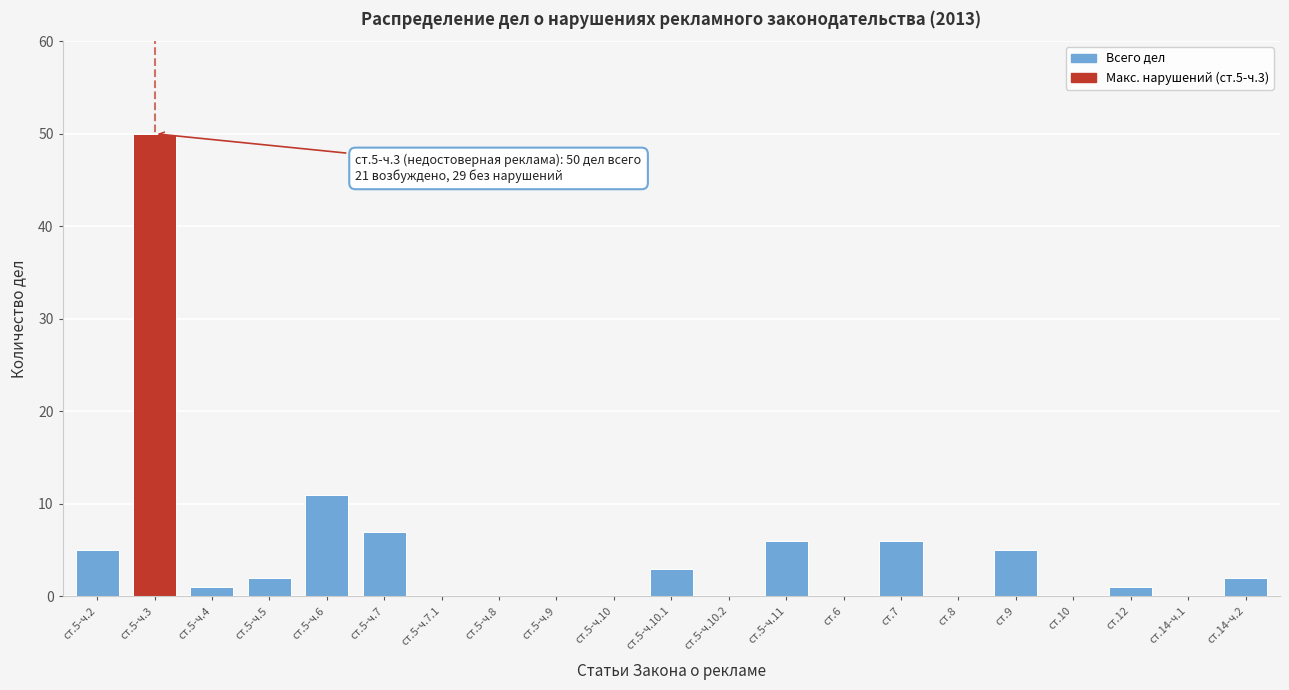

Reading left to right, extract all data points from this chart.

ст.5-ч.2=5	ст.5-ч.3=50	ст.5-ч.4=1	ст.5-ч.5=2	ст.5-ч.6=11	ст.5-ч.7=7	ст.5-ч.7.1=0	ст.5-ч.8=0	ст.5-ч.9=0	ст.5-ч.10=0	ст.5-ч.10.1=3	ст.5-ч.10.2=0	ст.5-ч.11=6	ст.6=0	ст.7=6	ст.8=0	ст.9=5	ст.10=0	ст.12=1	ст.14-ч.1=0	ст.14-ч.2=2